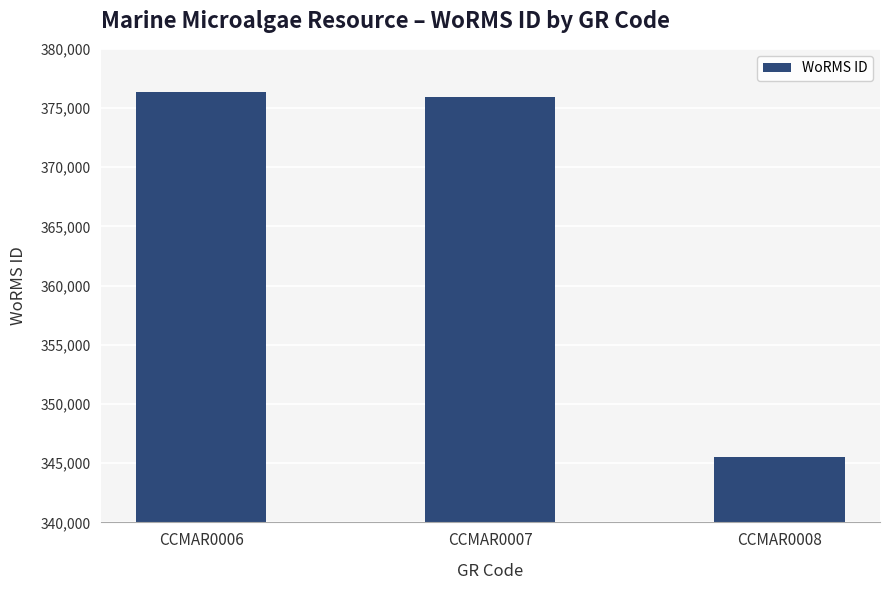

What is the difference between the maximum and minimum values?

30831